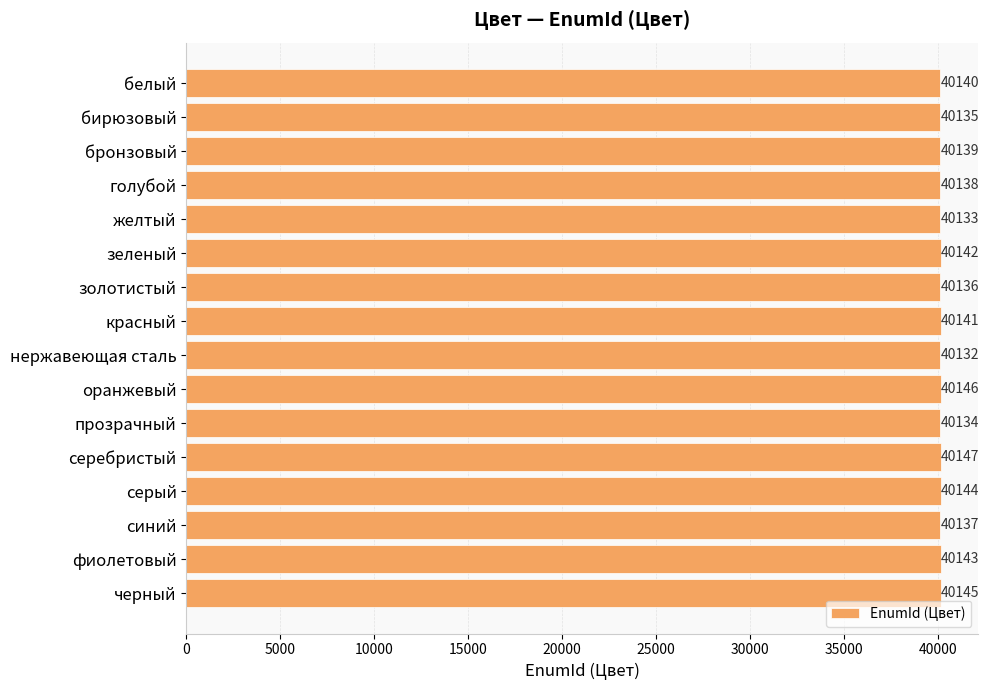

Does the chart contain stacked bars?

No